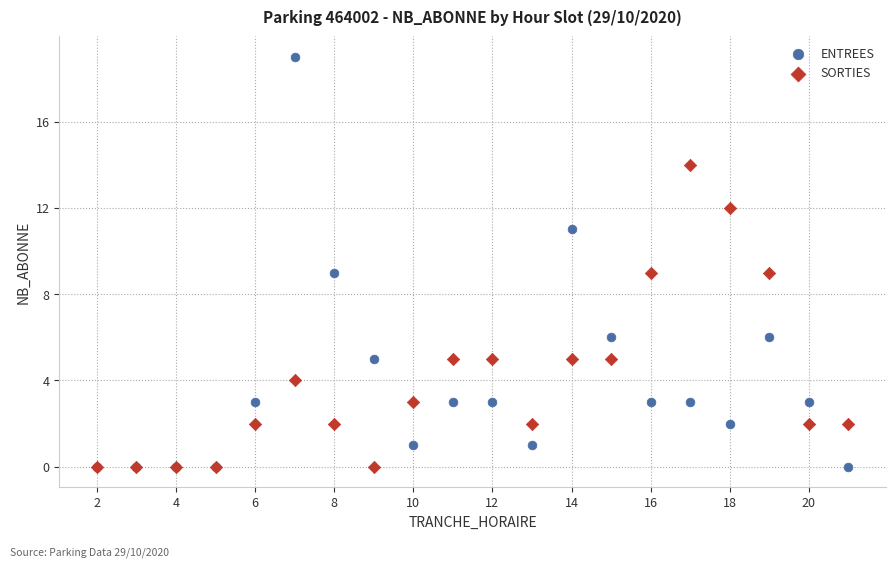

Which series has the largest Y range (max minus min)?

ENTREES